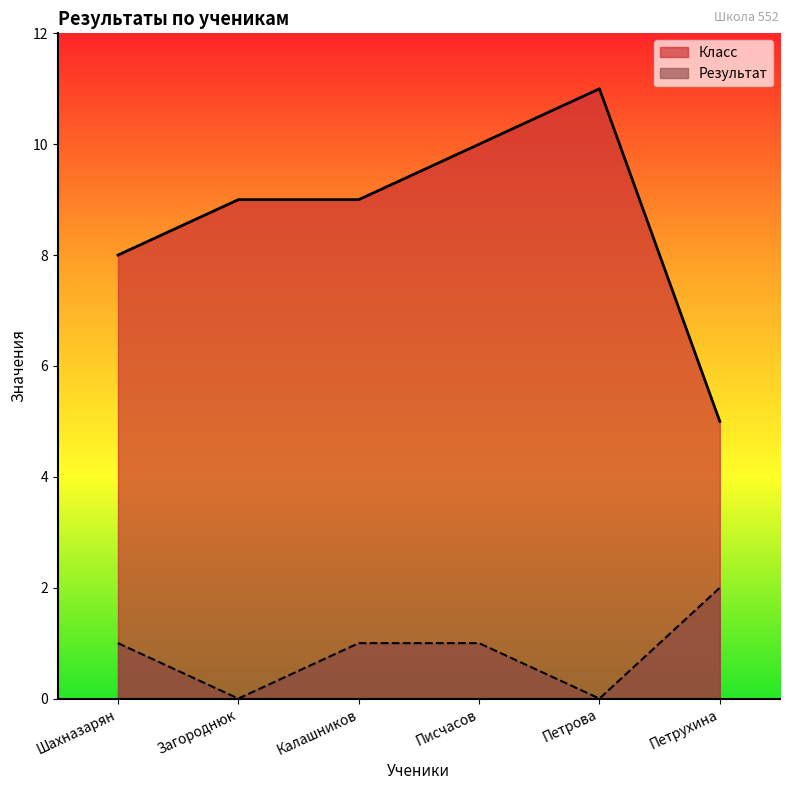

Count the number of data series in this chart.

2